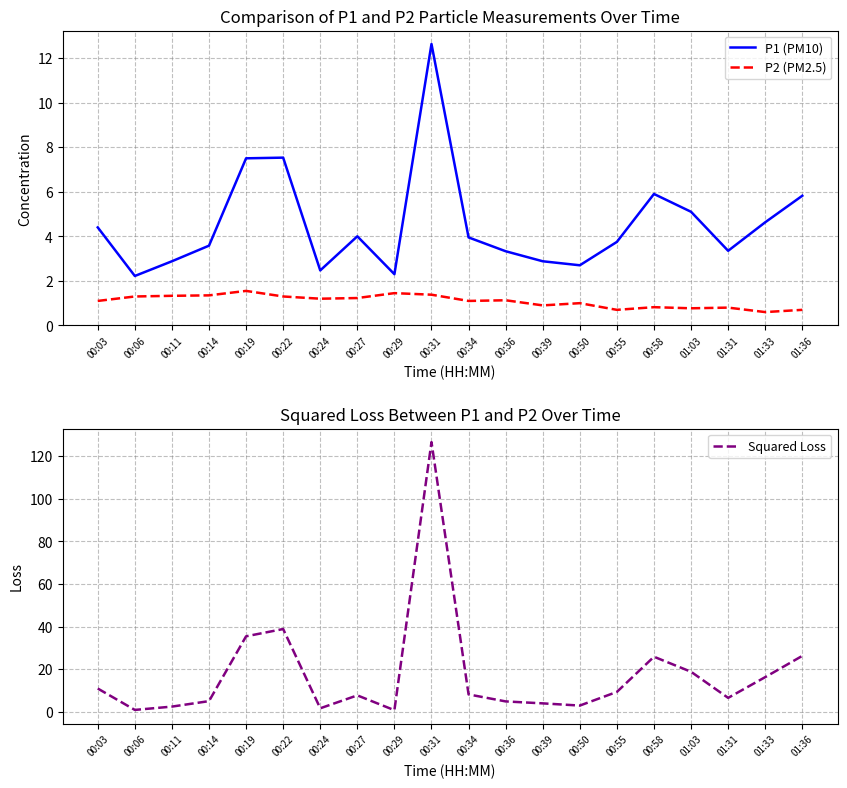

How many lines are shown in the chart?

3